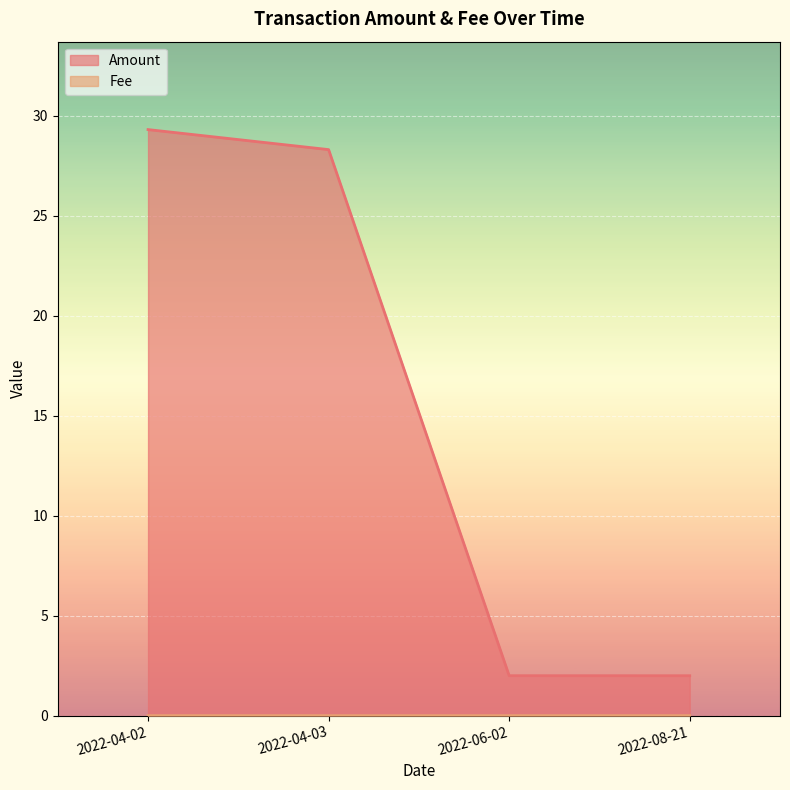

Which series has the largest total across all categories?

Amount